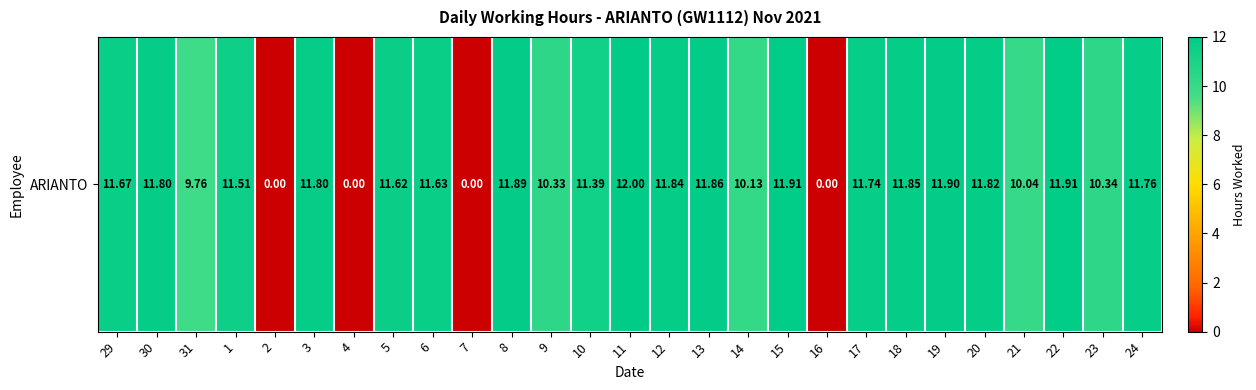

Reading left to right, extract all data points from this chart.

11.7	11.8	9.8	11.5	0.0	11.8	0.0	11.6	11.6	0.0	11.9	10.3	11.4	12.0	11.8	11.9	10.1	11.9	0.0	11.7	11.8	11.9	11.8	10.0	11.9	10.3	11.8